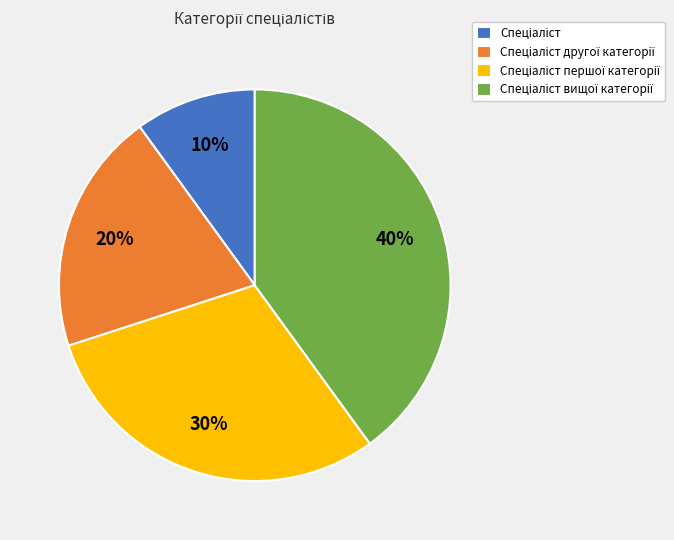

To the nearest percent, what is the difference between the largest and smallest slice percentages?

30%